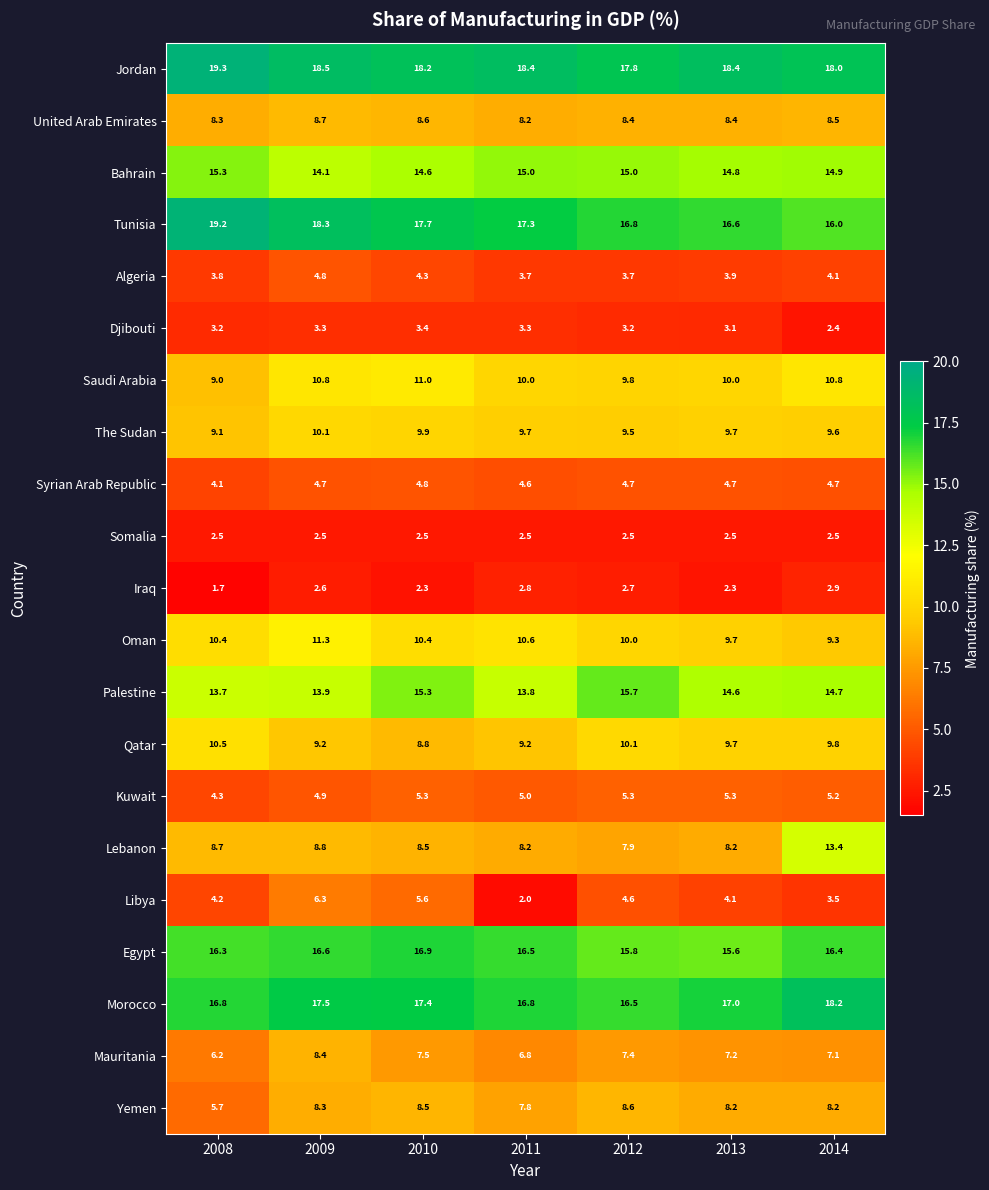

Count the number of categories in the chart.

7